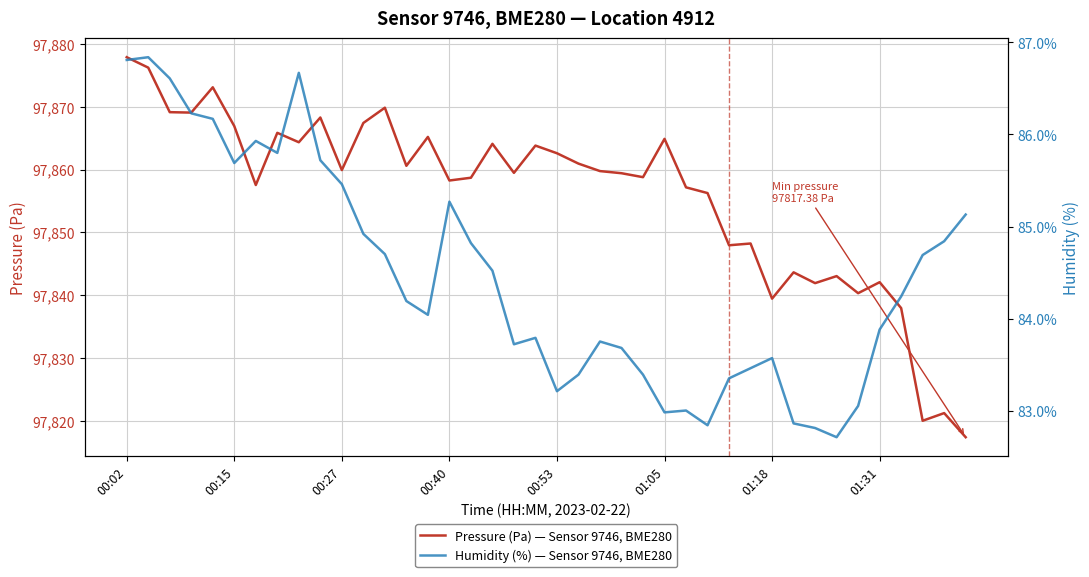

Between 37 and 39, which series saw the biggest shift?

Pressure (Pa) — Sensor 9746, BME280